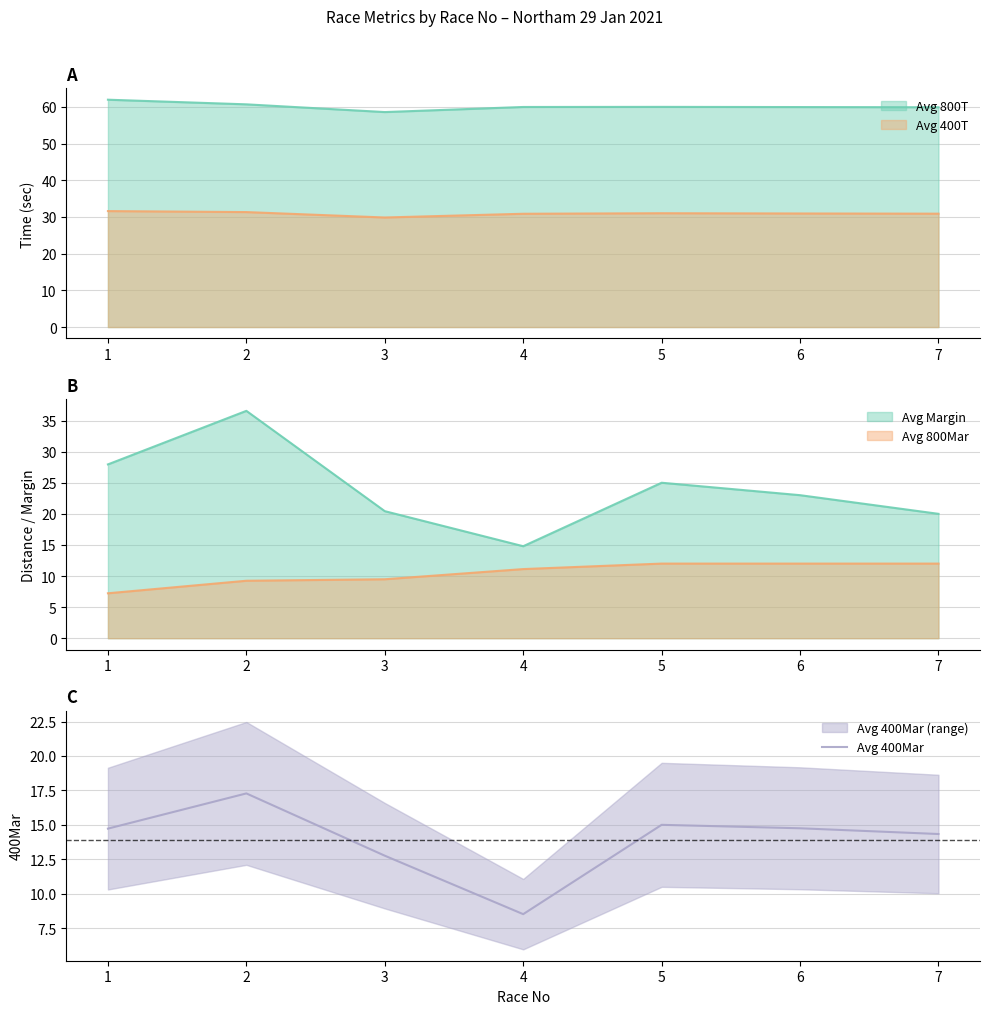

True or false: the data shows 5.3 at 1.

False